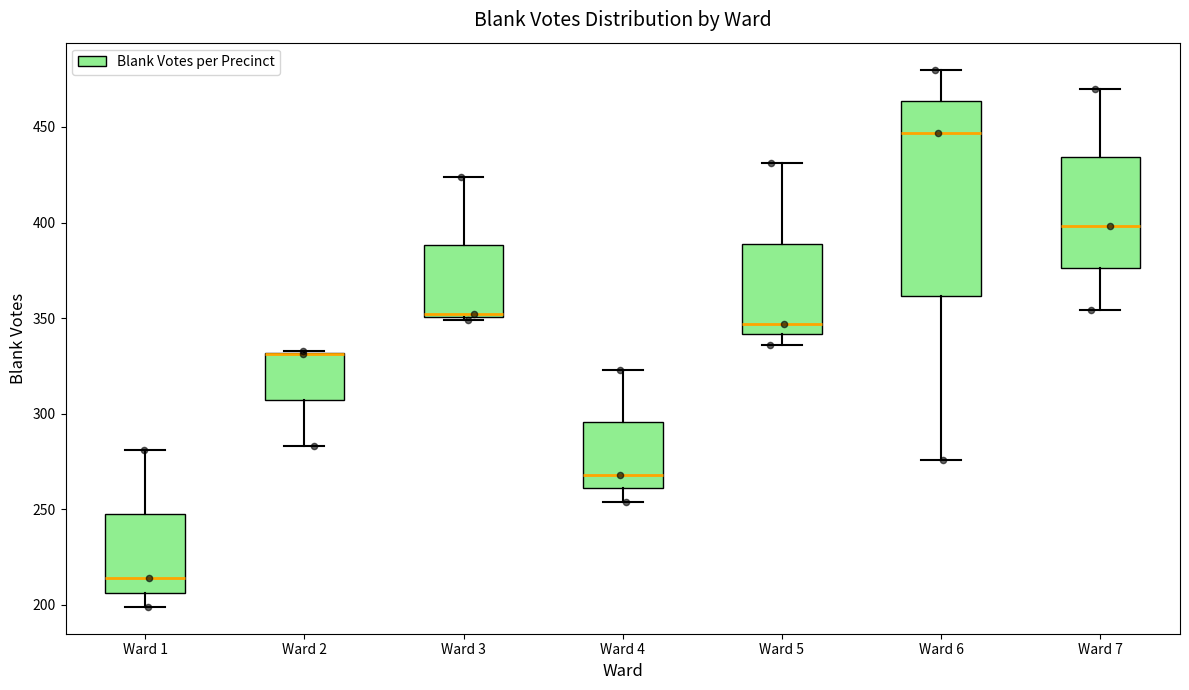

Where does the median line of the box for Ward 7 sit on the y-axis? The values are not printed on the chart, so give them approximately, as read against the axis.

400